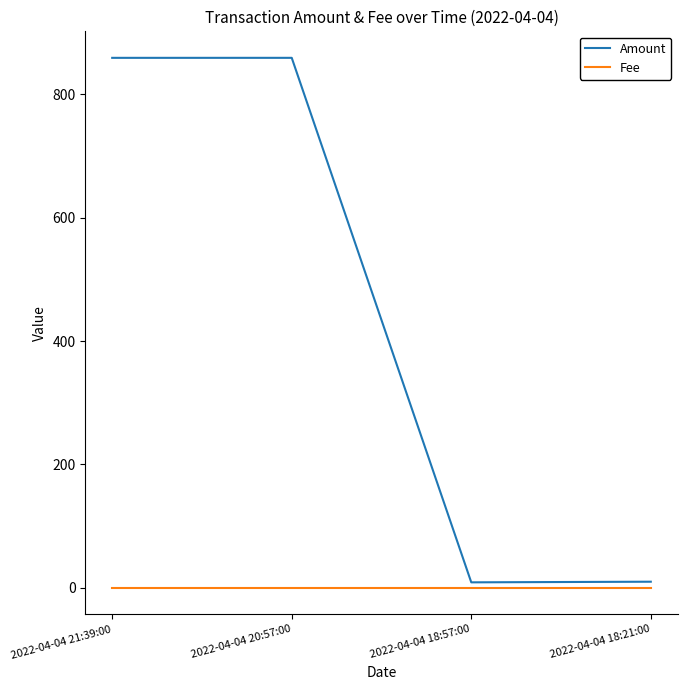

Does the chart display data point markers on the line(s)?

No